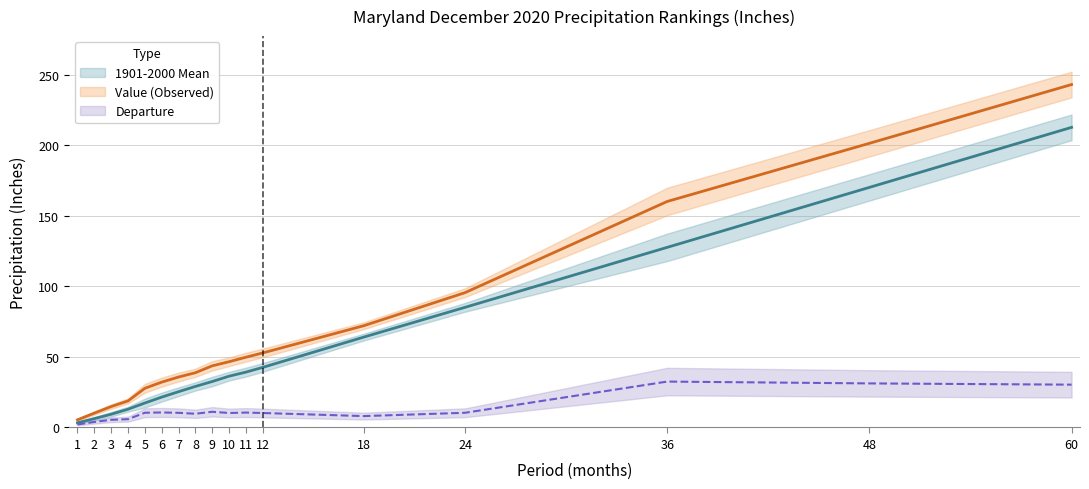

How many lines are shown in the chart?

3